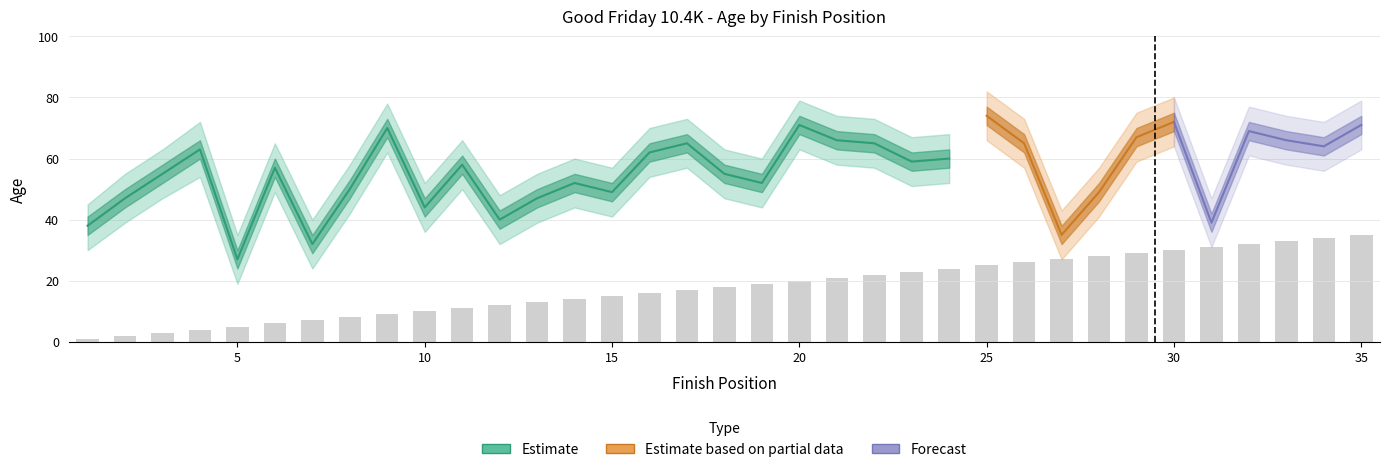

Read the Finish_Position value at 24.

24